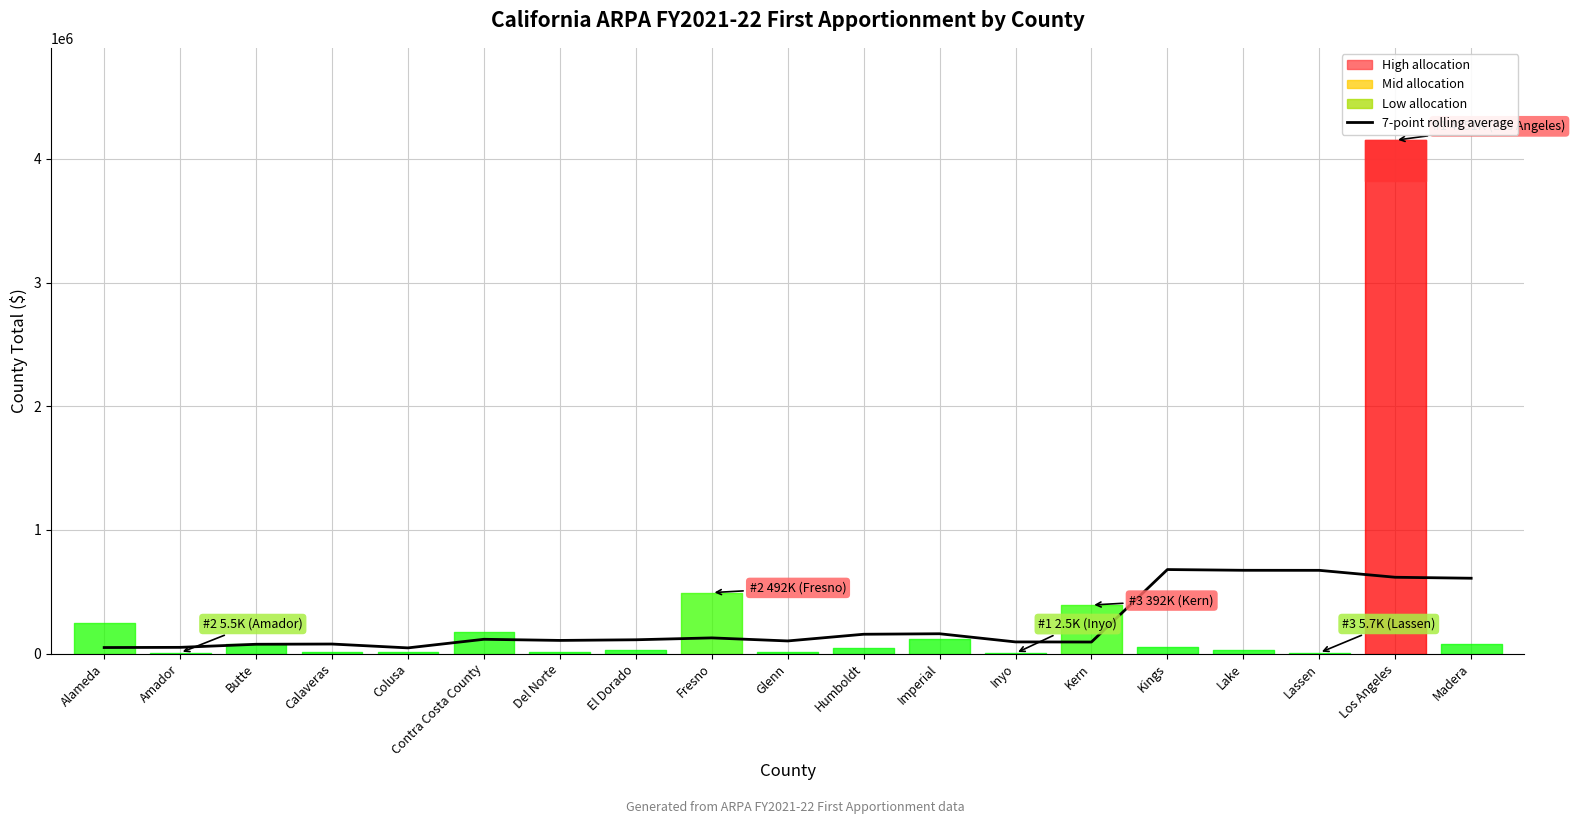

What is the sum of the values at Glenn and Colusa?

146935.4